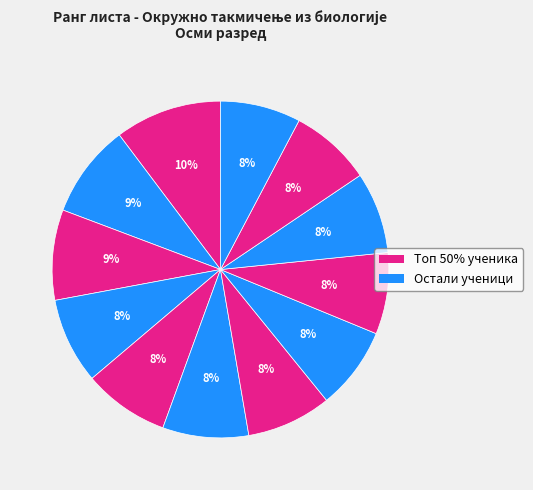

Does any single category account for the majority?

No